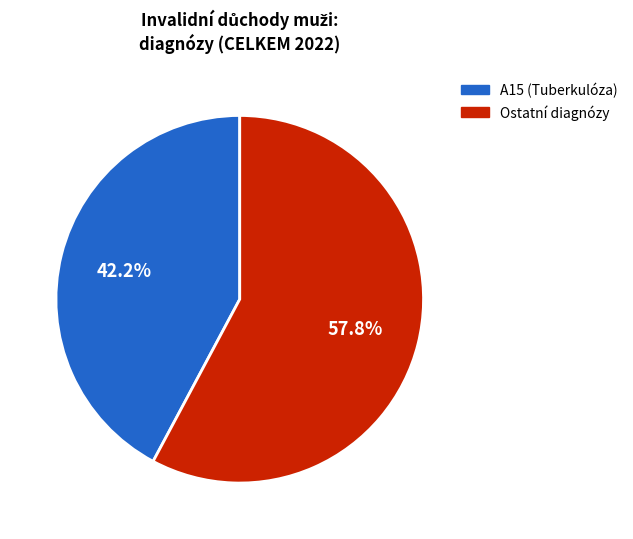

Does any single category account for the majority?

Yes